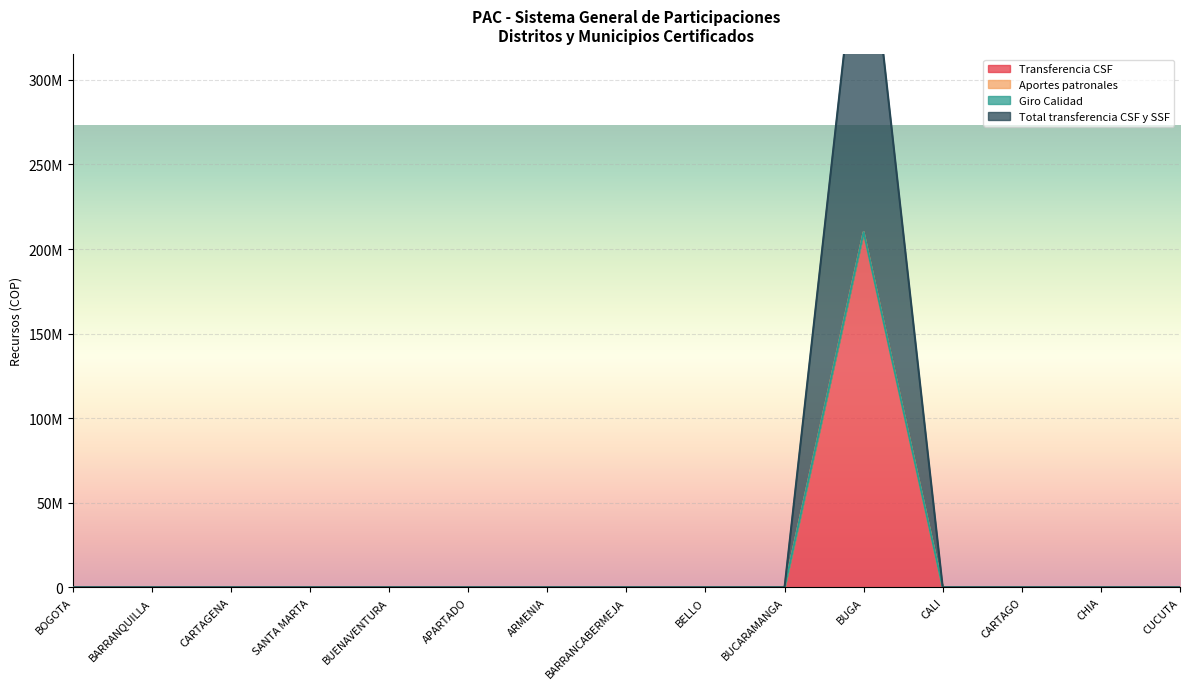

What position from the left is CARTAGO?

13